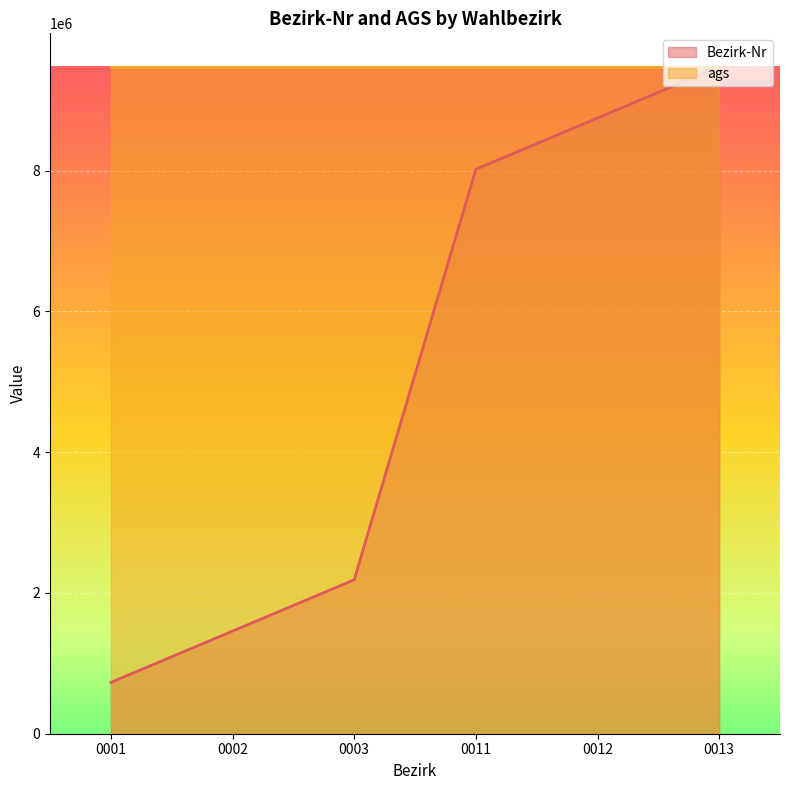

How many lines are shown in the chart?

2